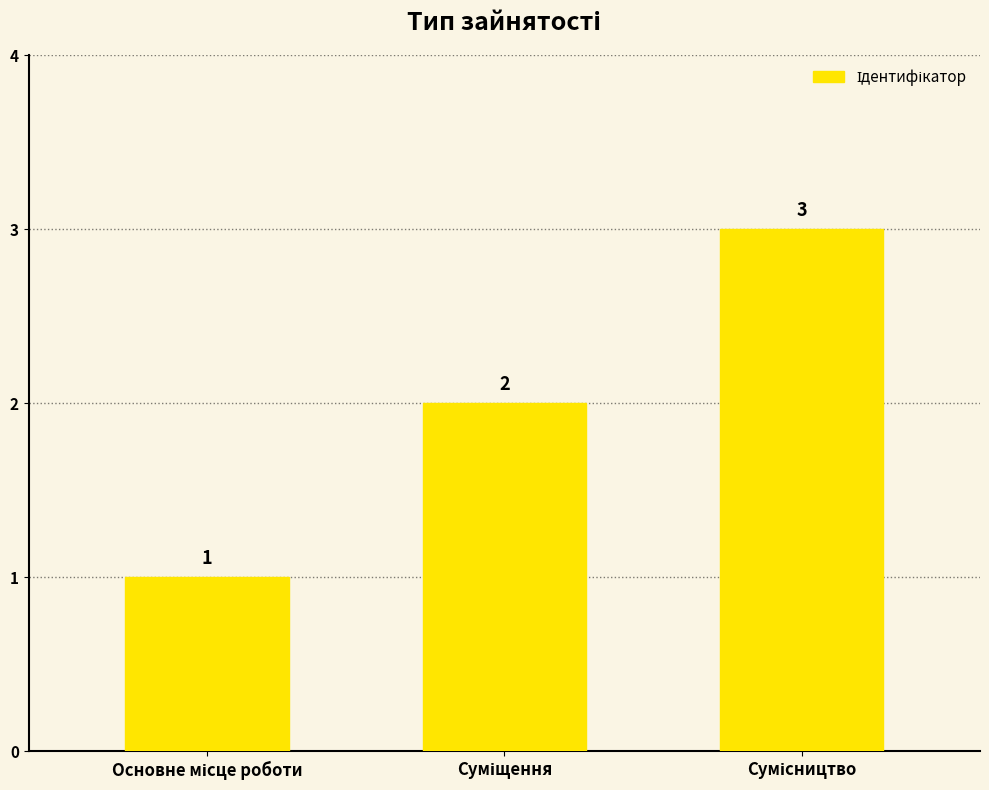

What is the greatest value displayed?

3